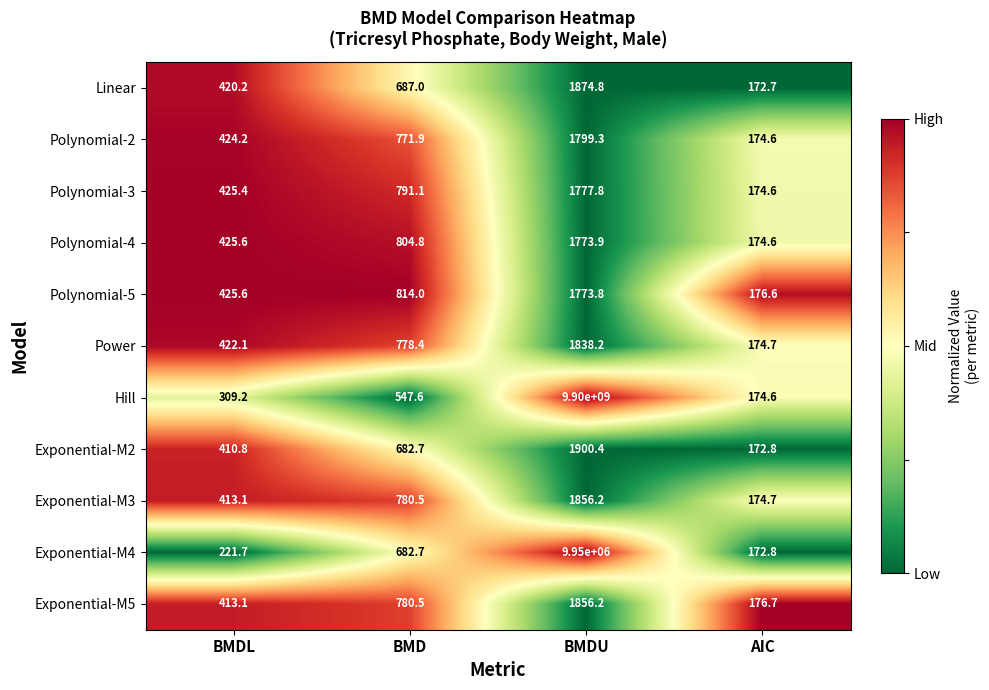

Rank the categories by Polynomial-4 value from lowest to highest.

AIC, BMDL, BMD, BMDU